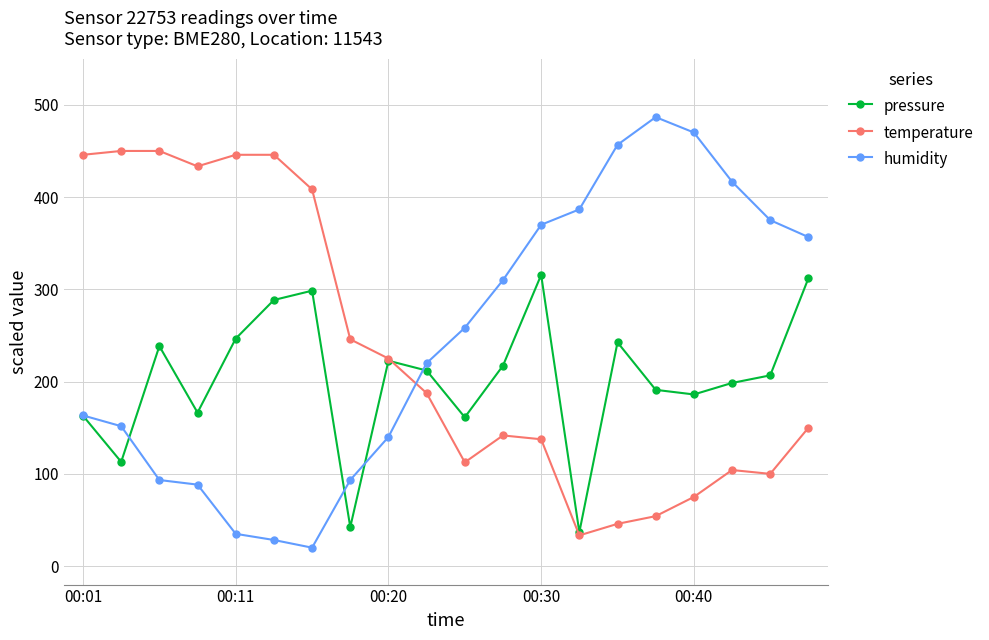

What are all the series names shown in the legend?

pressure, temperature, humidity